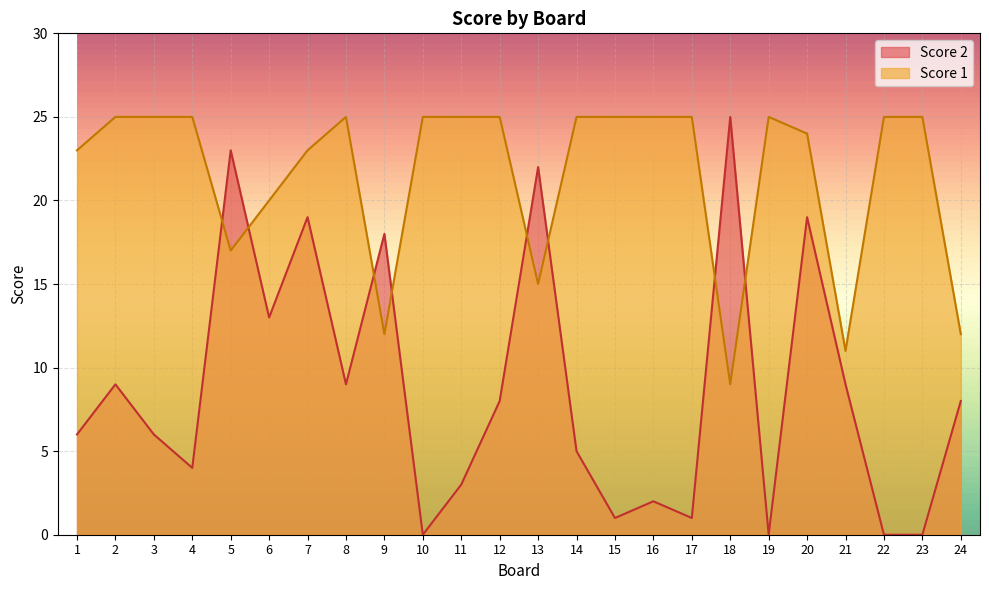

Where does the Score 2 series first go above 8?

2